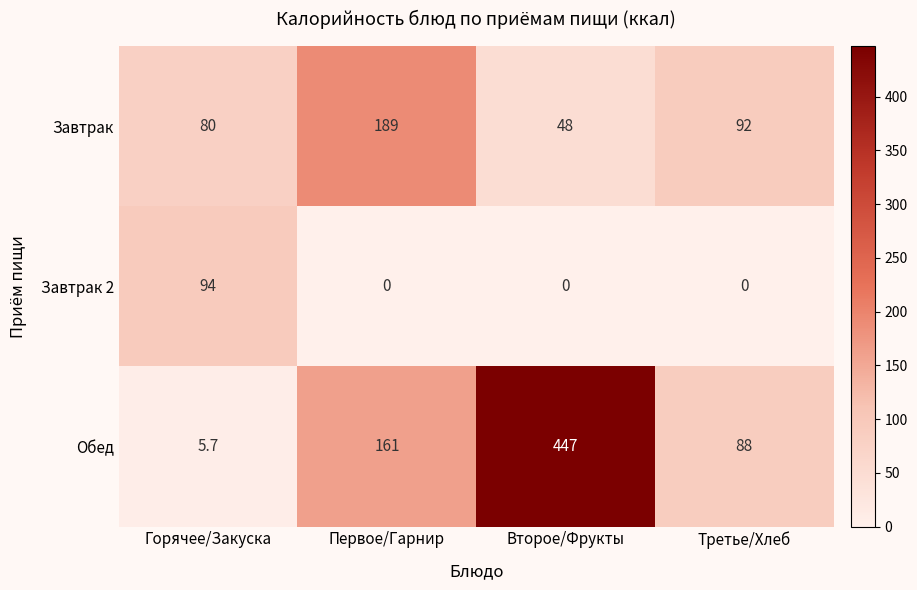

Rank the series by their maximum value, from highest to lowest.

Обед, Завтрак, Завтрак 2